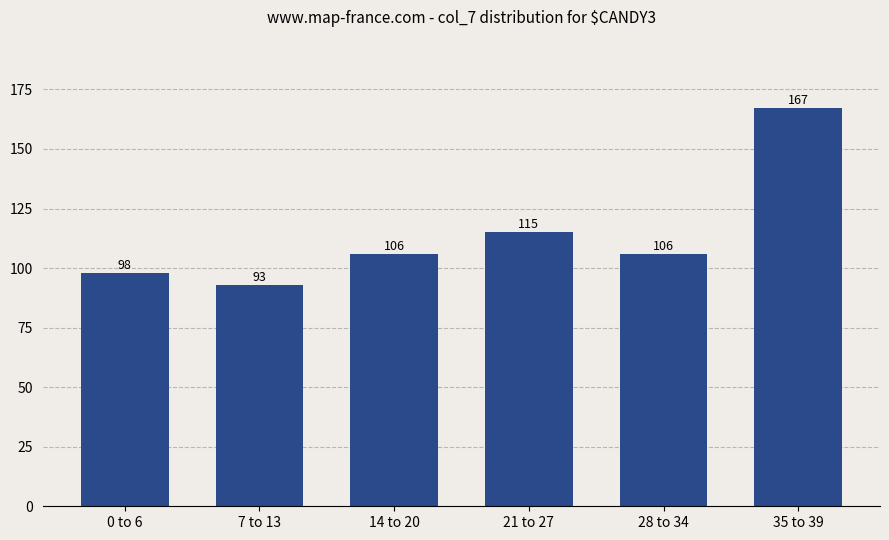

Approximately how many times larger is the value at 21 to 27 compared to 28 to 34?

1.1